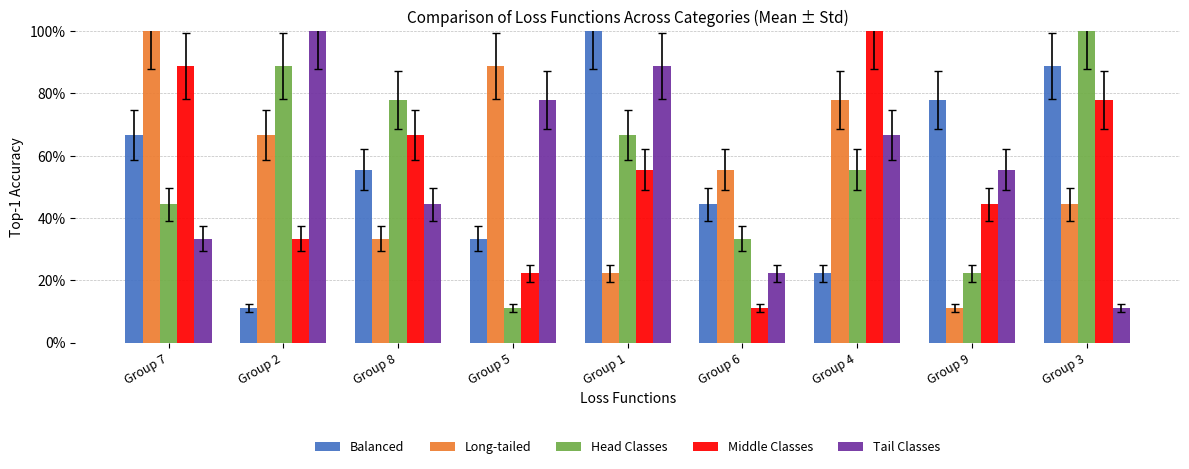

Between Group 5 and Group 9, which is larger?

Group 9